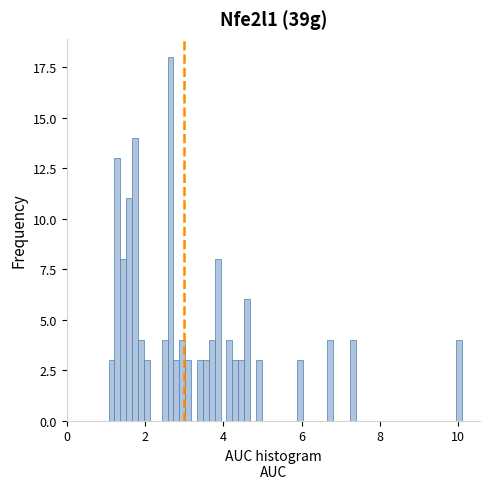

Around what value on the x-axis is the tallest bar? Give the approximate position of its centre, as read against the axis.

2.6